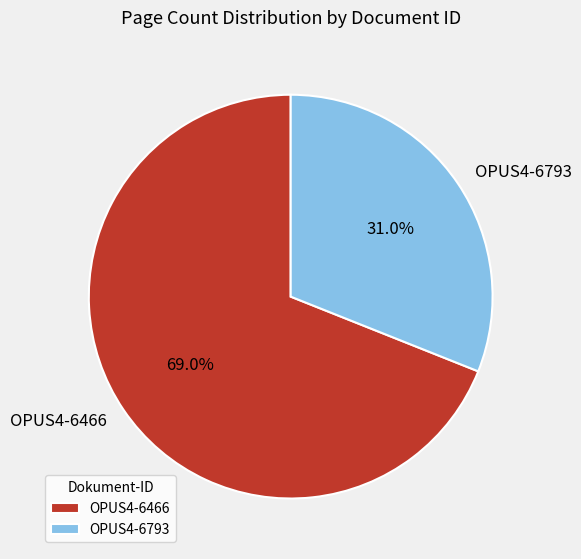

What is the largest slice in the pie chart?

OPUS4-6466